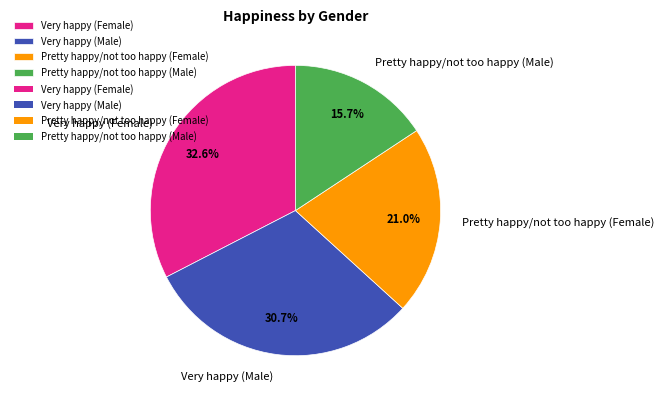

The Pretty happy/not too happy (Female) slice represents 21% of the pie. True or false?

True